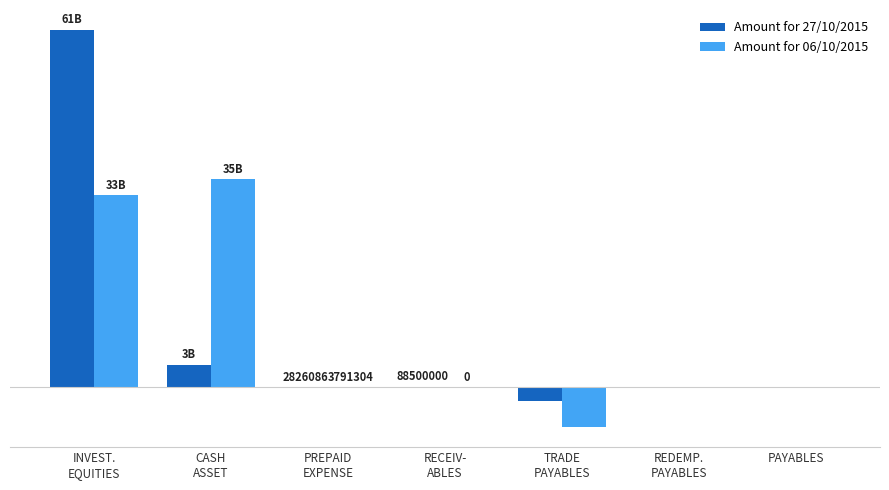

The Amount for 06/10/2015 series shows 33037072000 at INVEST.
EQUITIES. True or false?

True